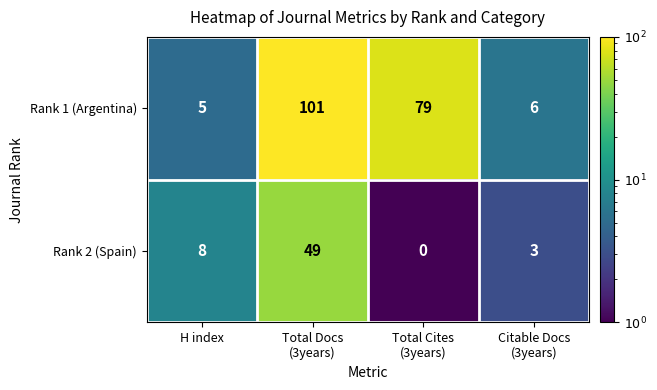

What is the minimum value for Rank 1 (Argentina)?

5